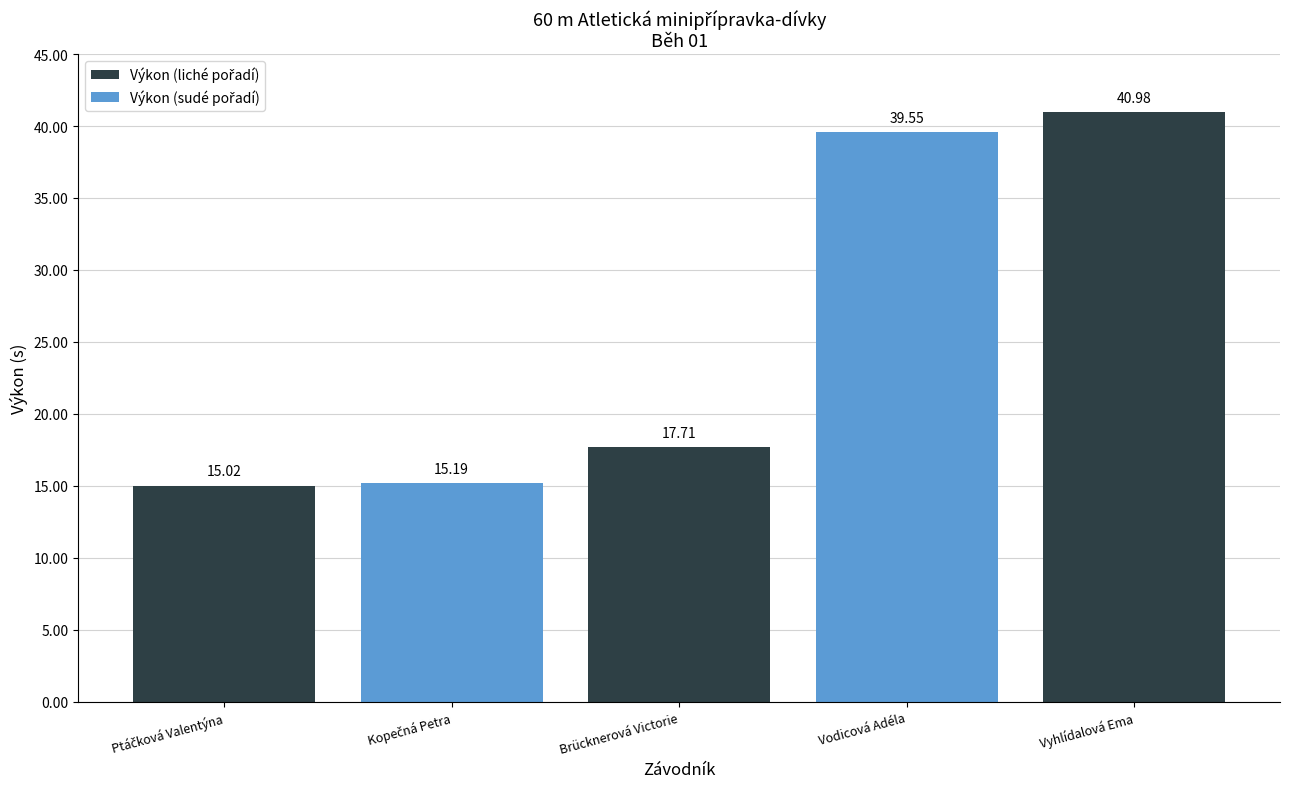

Where does the data first go above 17?

Brücknerová Victorie